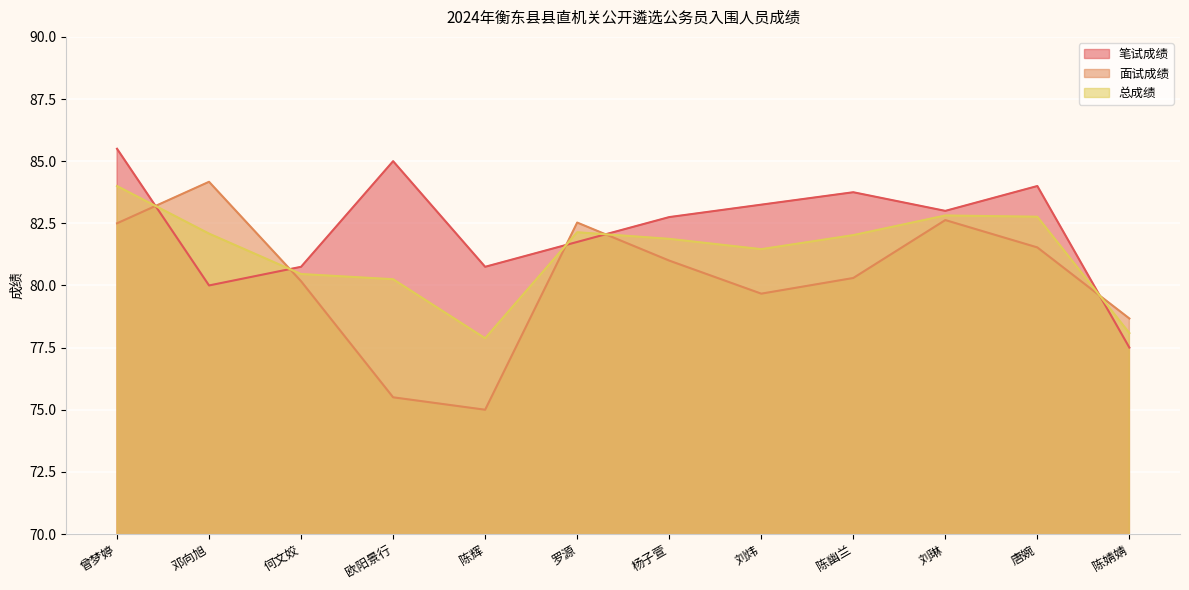

Where is the first local minimum for 总成绩?

陈辉